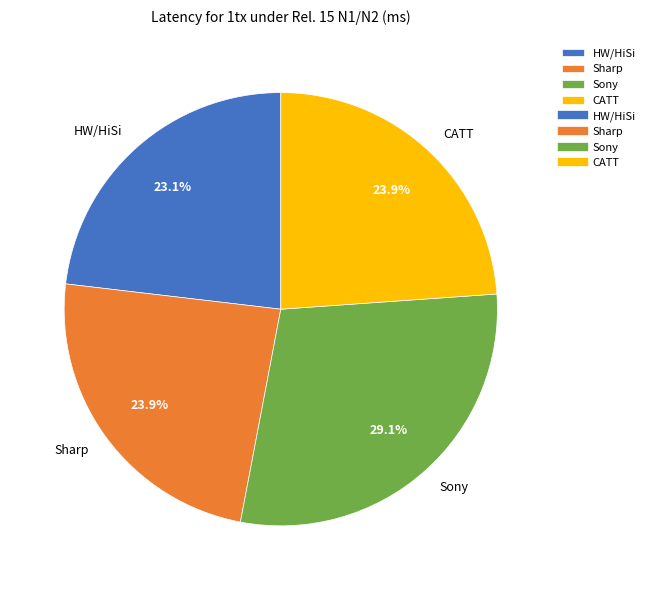

To the nearest percent, what is the average slice percentage?

25%